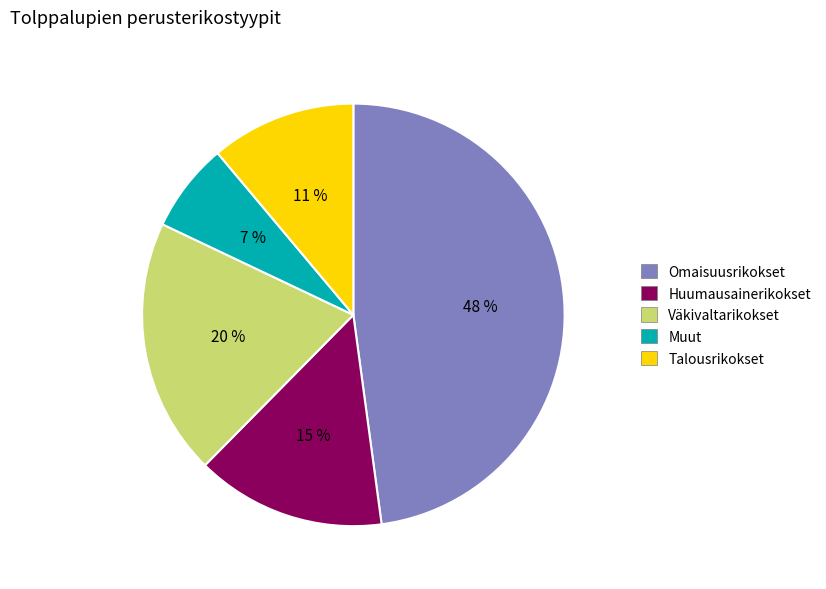

What is the ratio of the value at Huumausainerikokset to the value at Omaisuusrikokset?

0.3